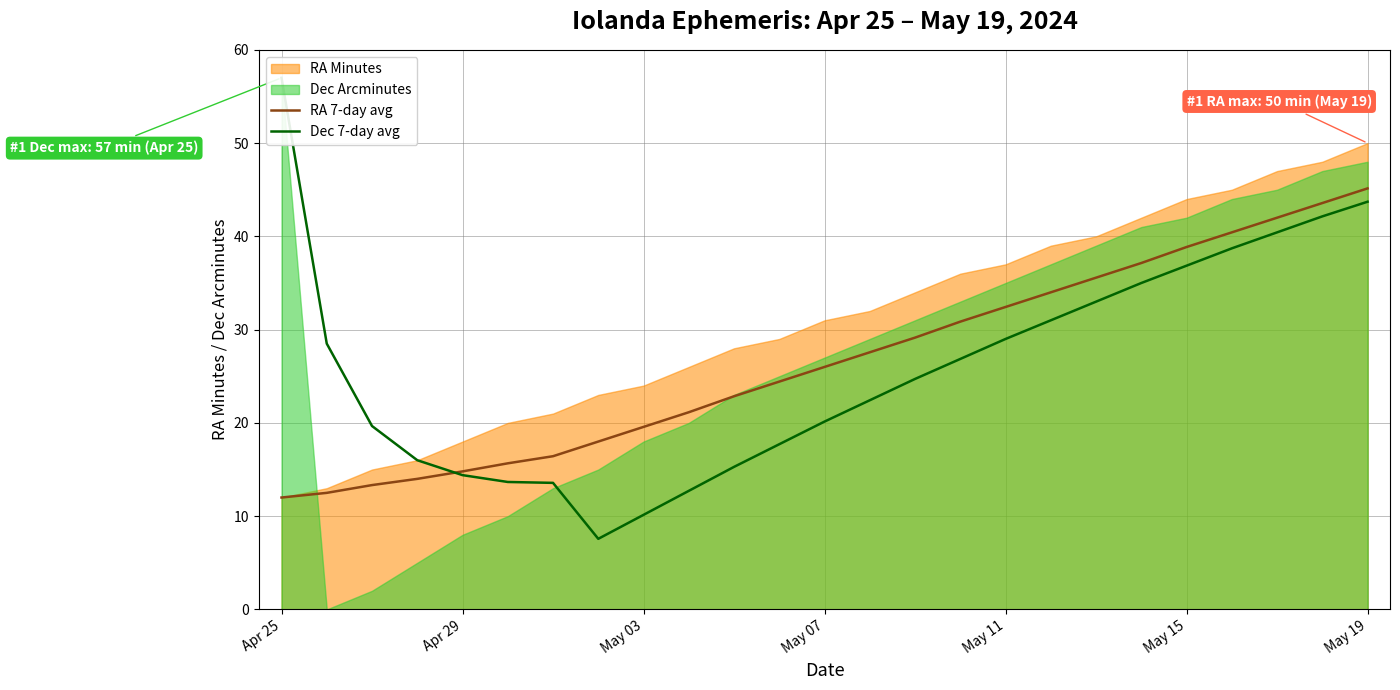

At which label does RA 7-day avg reach its peak?

May 19